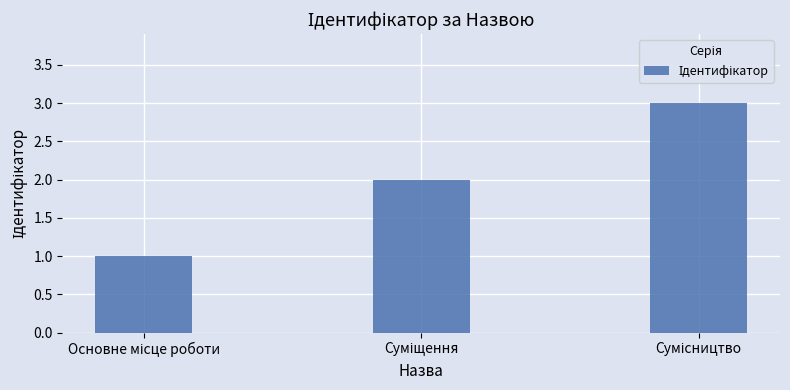

What is the greatest value displayed?

3